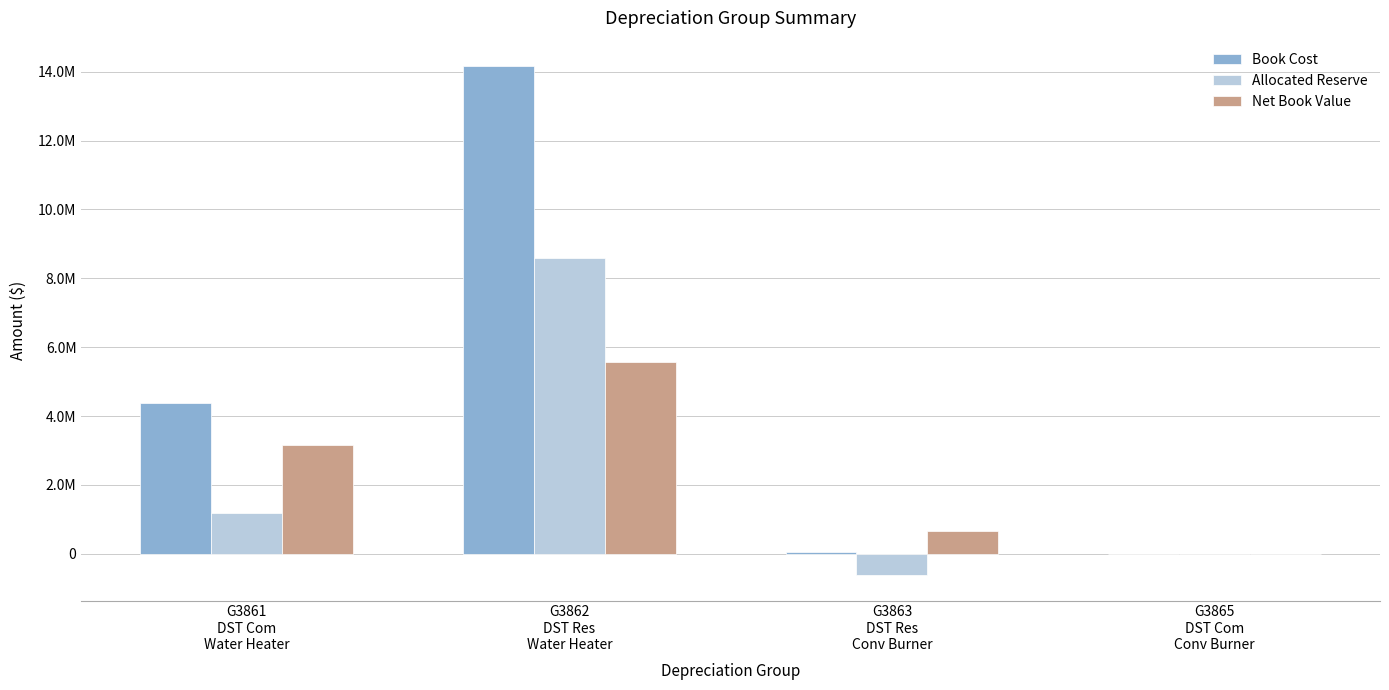

At which category is the sum across all series the highest?

G3862
DST Res
Water Heater